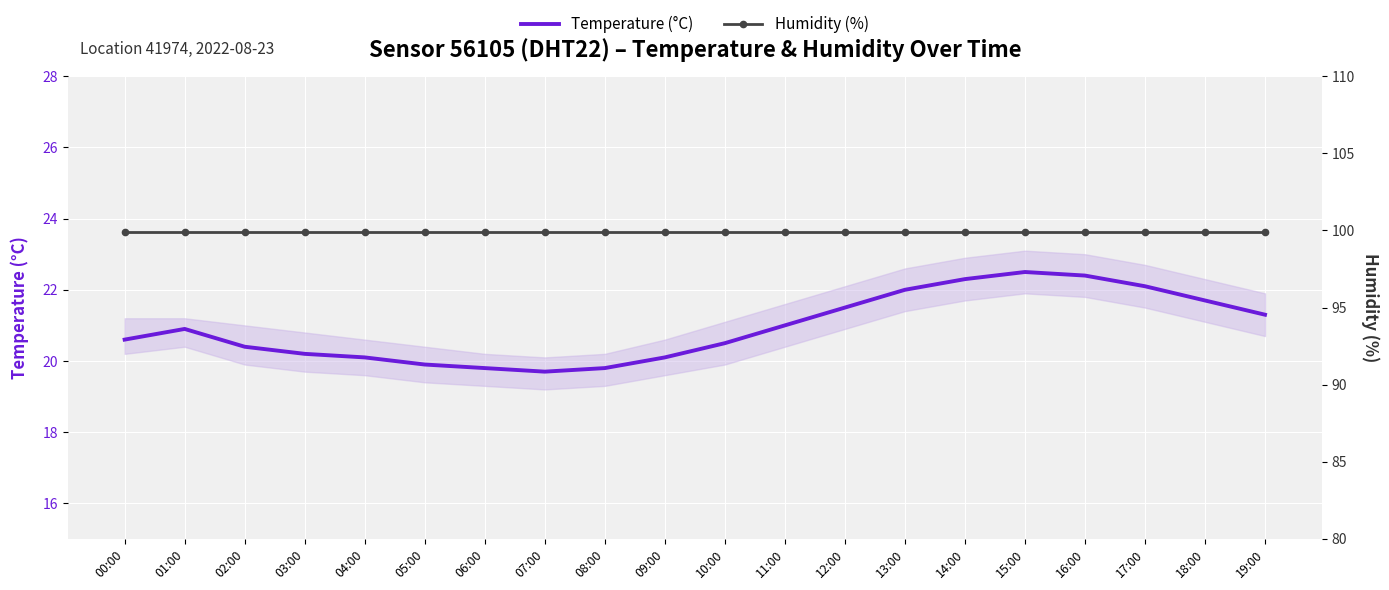

The value of Temperature (°C) at 00:00 is 32.6. True or false?

False